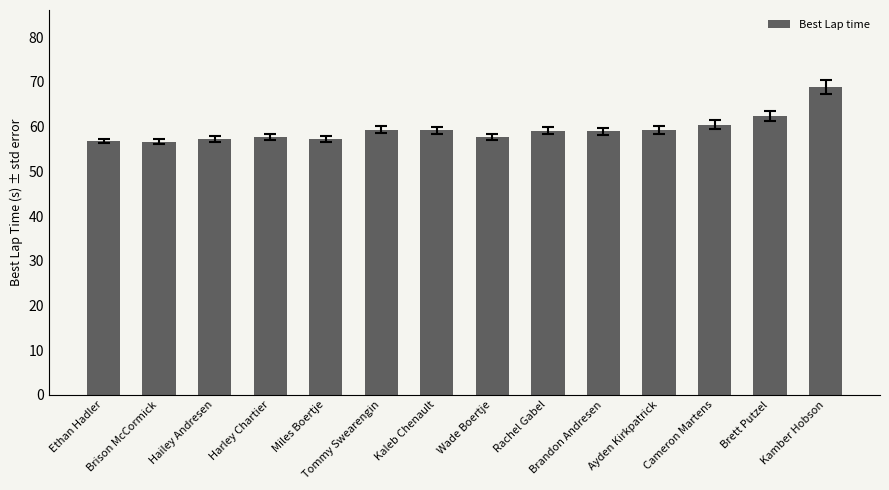

What is the smallest value displayed?

56.6